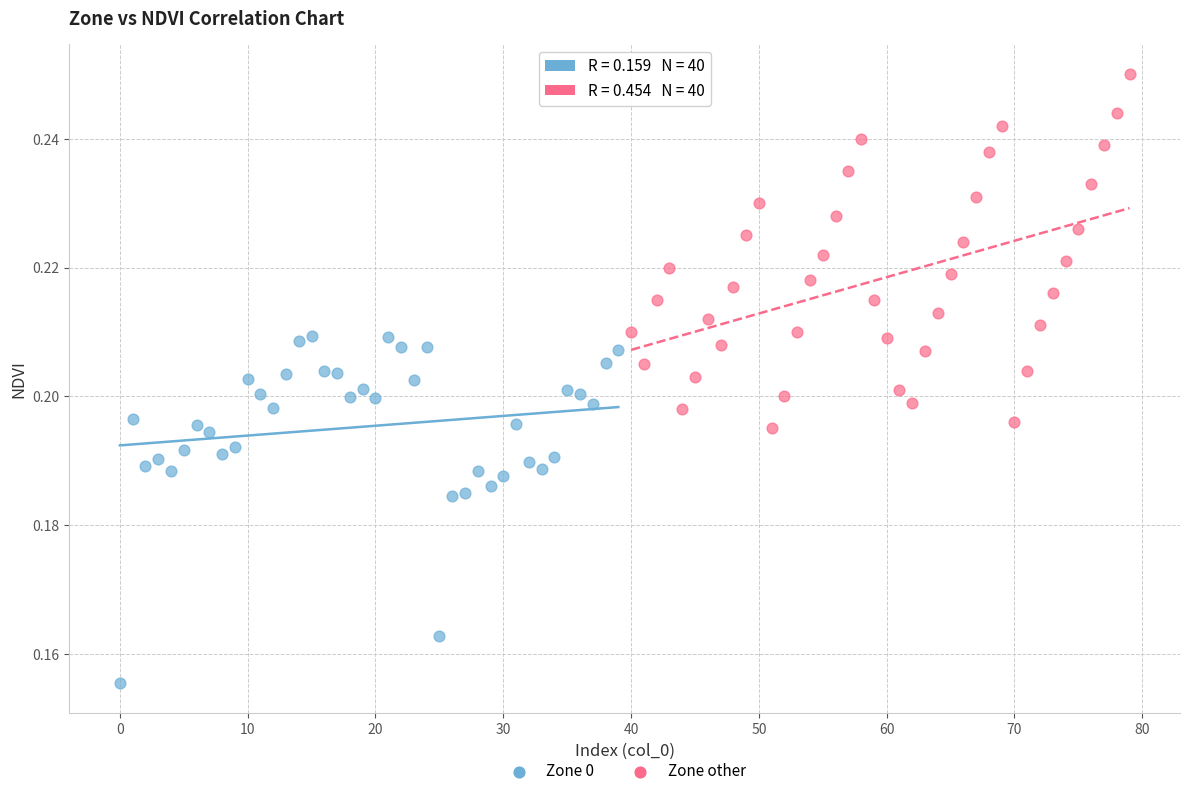

Which series contains the highest Y value?

Zone other